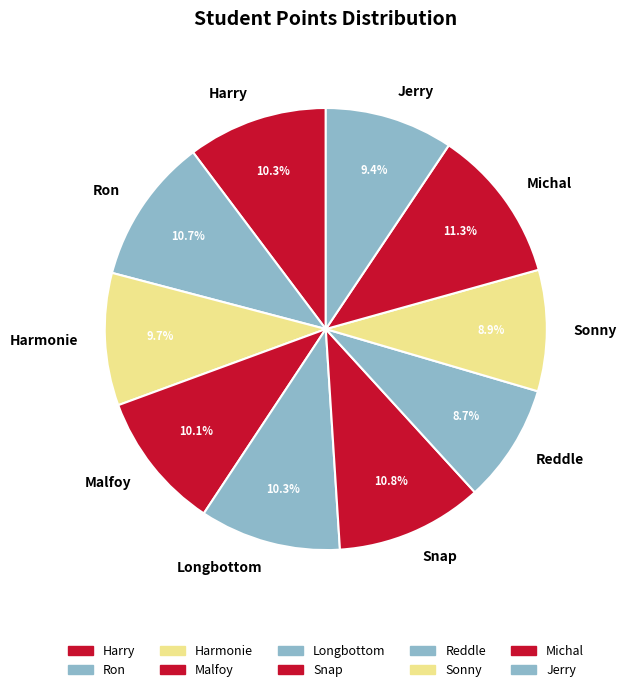

Count the number of slices in the pie.

10